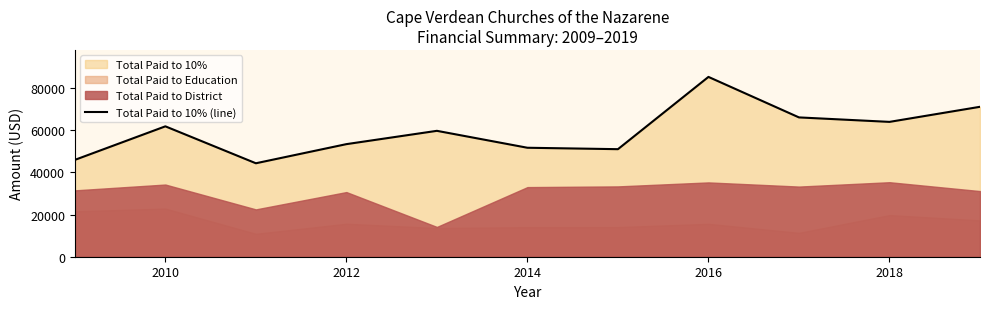

The value of Total Paid to 10% (line) at 2018 is 63944. True or false?

True